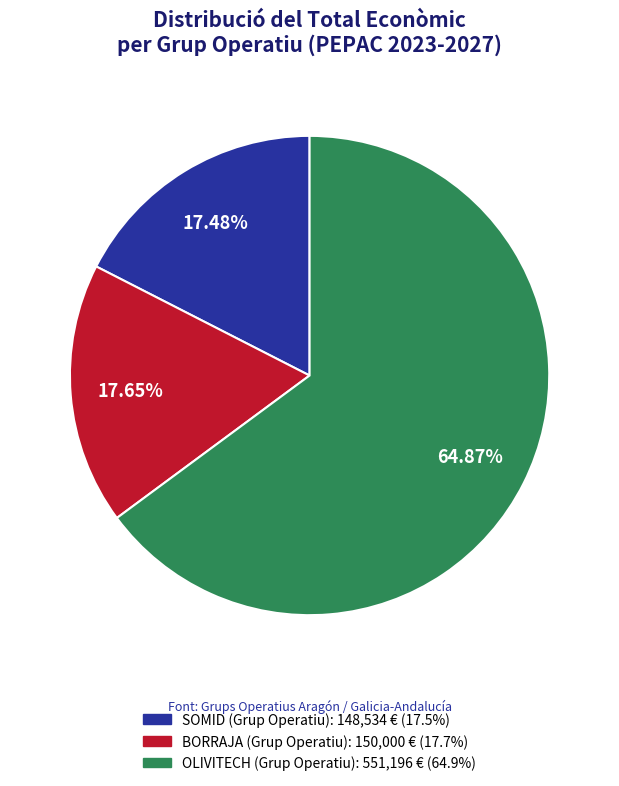

How many slices are in this pie chart?

3